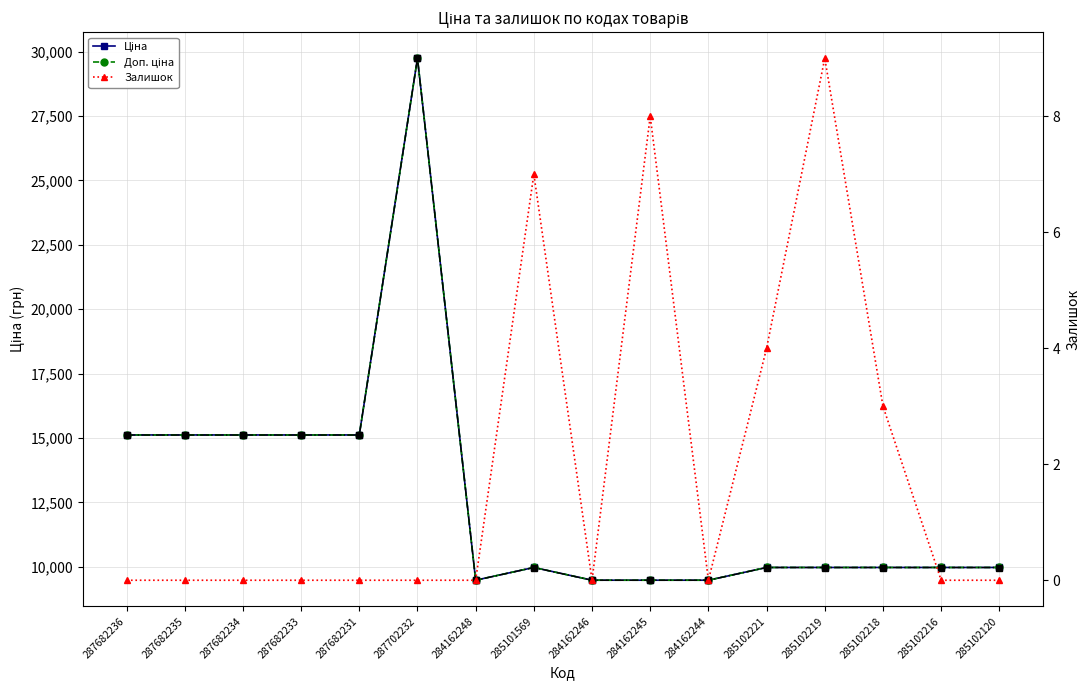

True or false: Ціна and Залишок cross at least once.

False